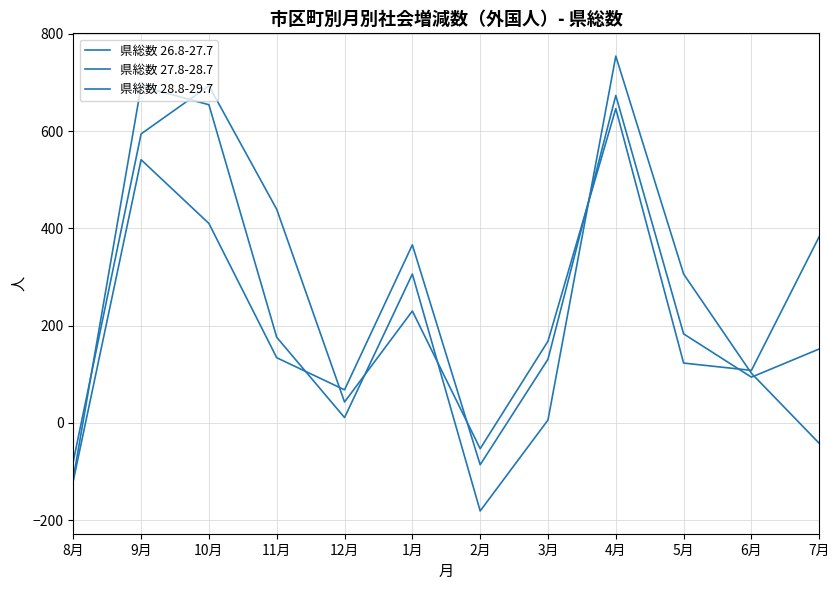

Is this an area chart (filled region under the line)?

No